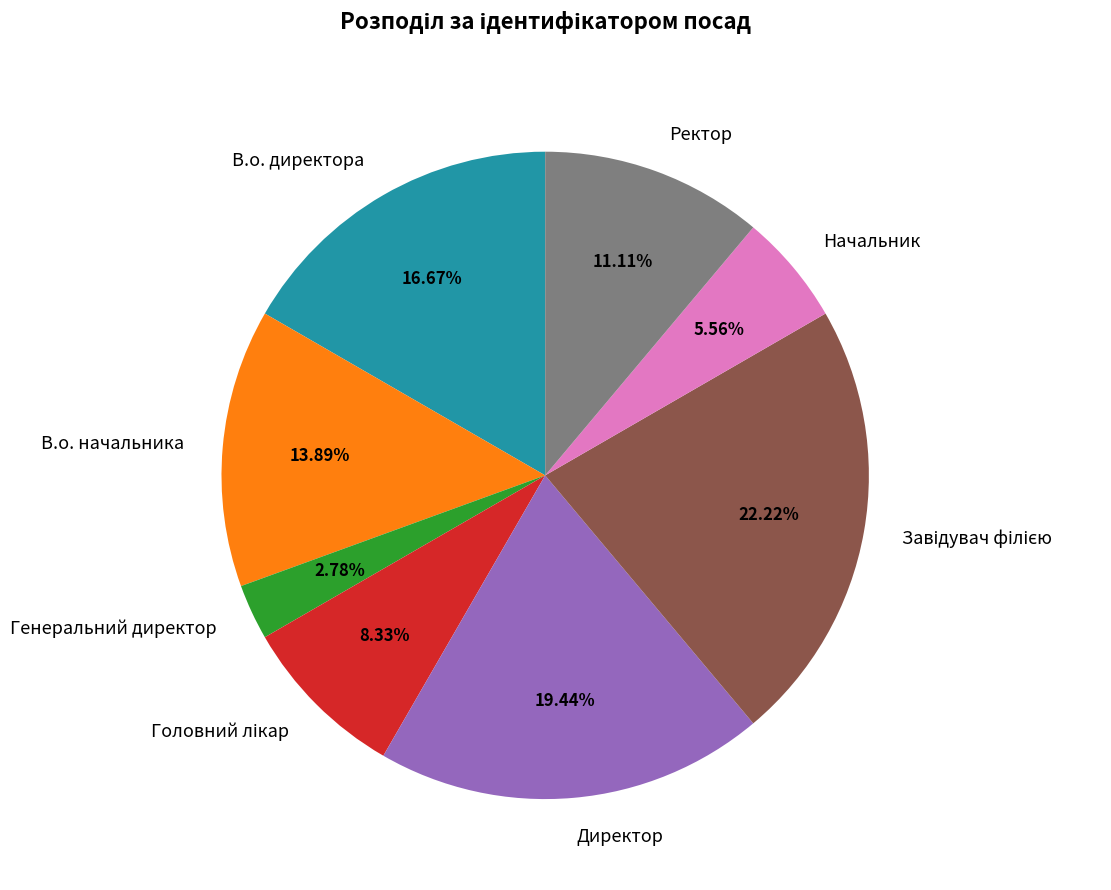

Do Начальник and В.о. начальника together represent more than half of the pie?

No